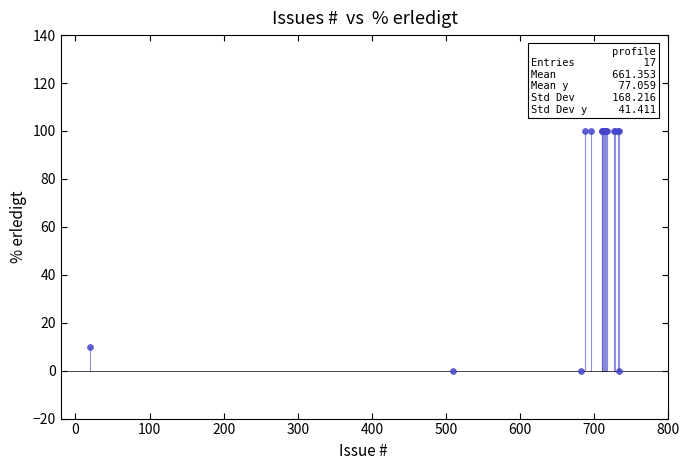

What Y value in the scatter plot is closest to 50?

10